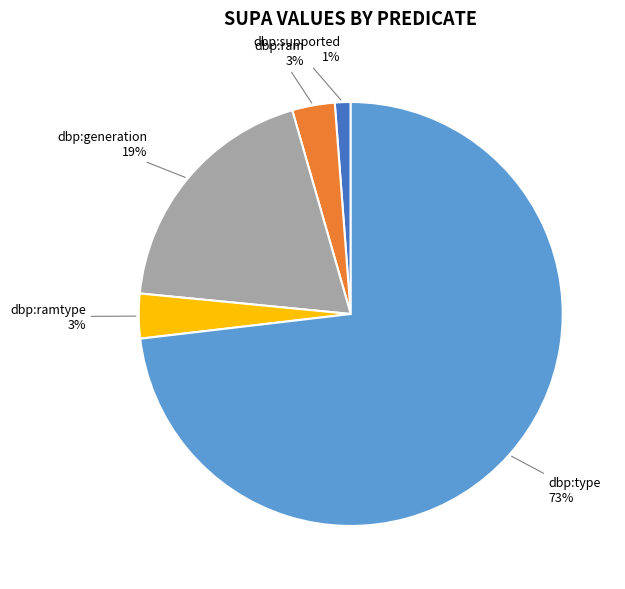

To the nearest percent, what is the average slice percentage?

20%